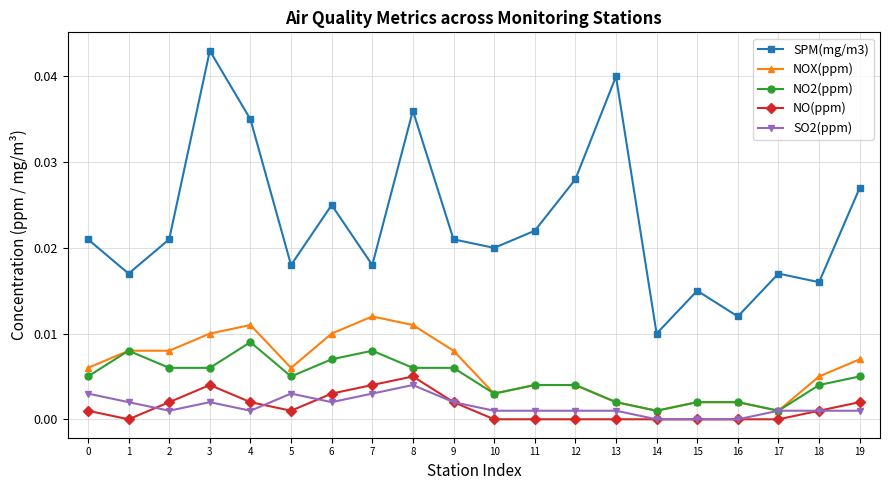

At which category is the sum across all series the highest?

3